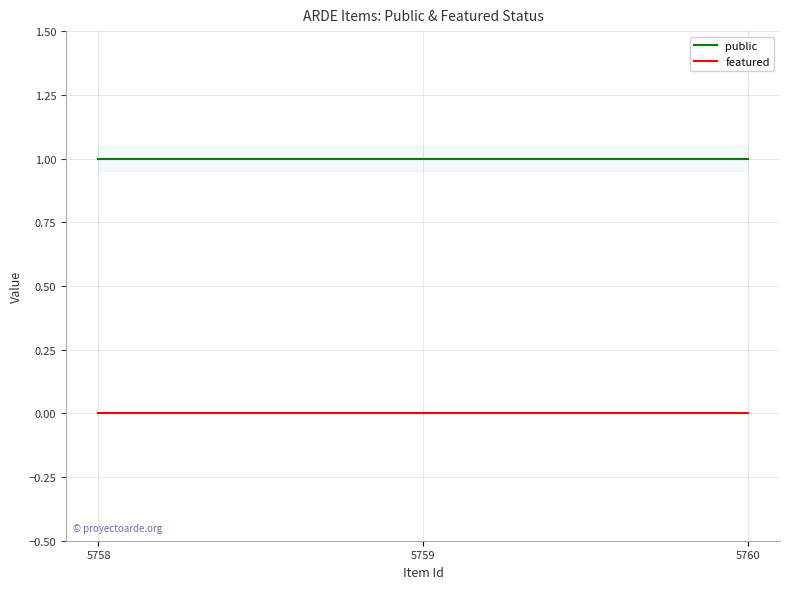

Between 5758 and 5760, which is larger?

5758